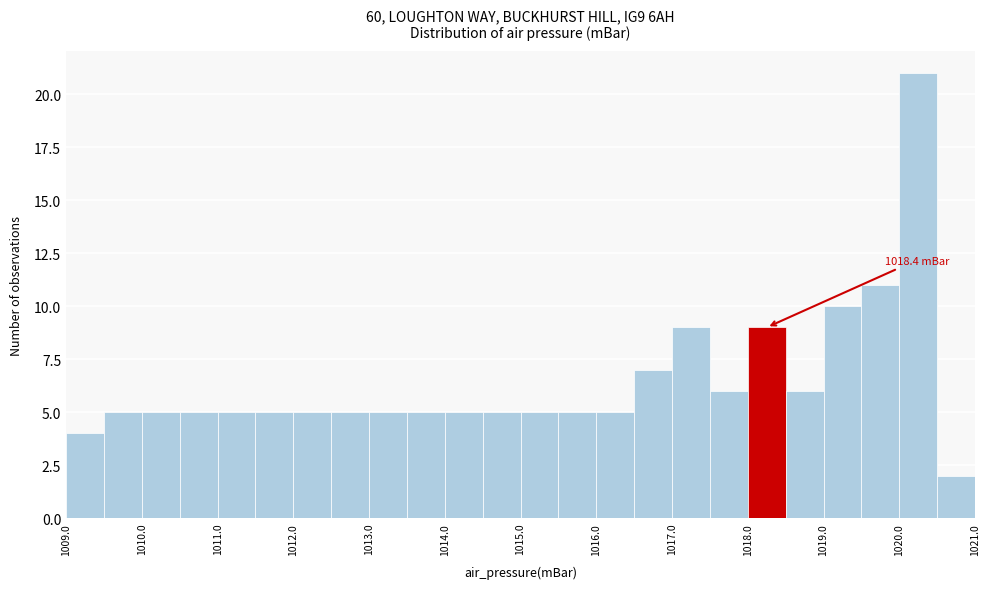

Over which range of the x-axis is the bar tallest?

1020.0 to 1020.5